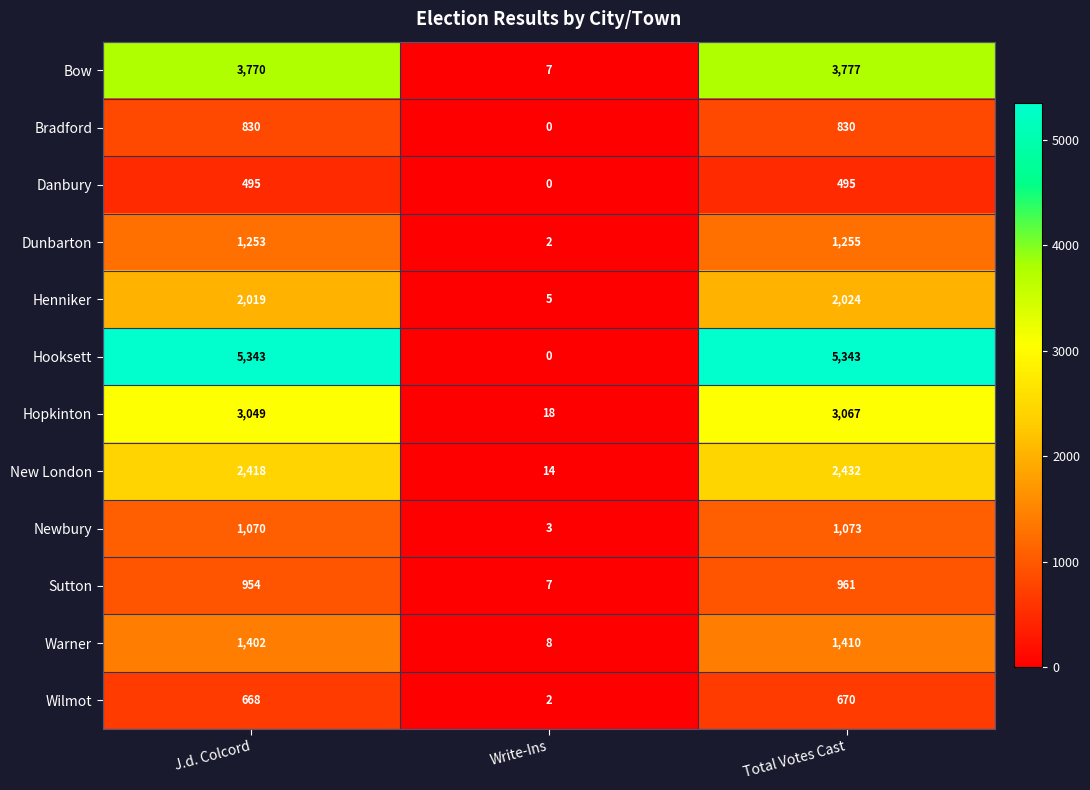

Which series has the largest range (max minus min)?

Hooksett